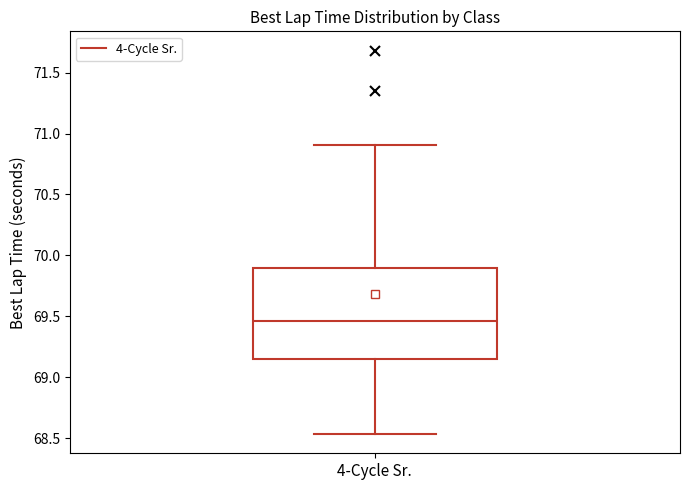

Transcribe this box plot: give where the median line is, the range the box spans, and where the two whiskers end, as read against the y-axis. The values are not printed on the chart, so give them approximately, as read against the axis.

median 69.45, box 69.15 to 69.90, whiskers 68.55 to 70.90